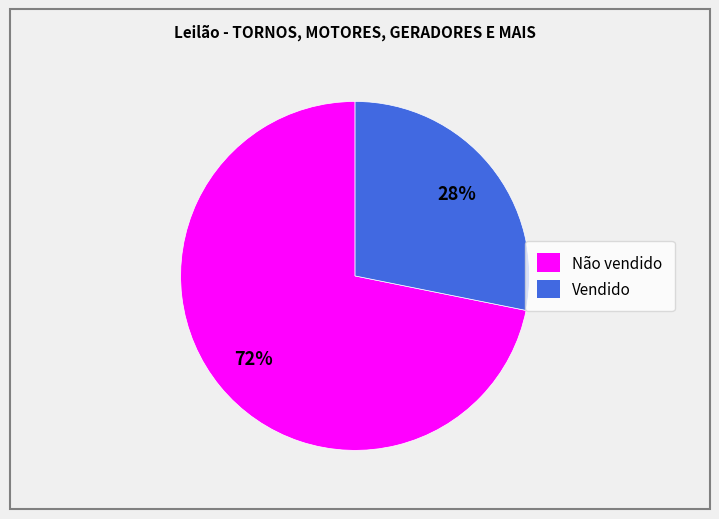

Combined, do Vendido and Não vendido account for over 50%?

Yes